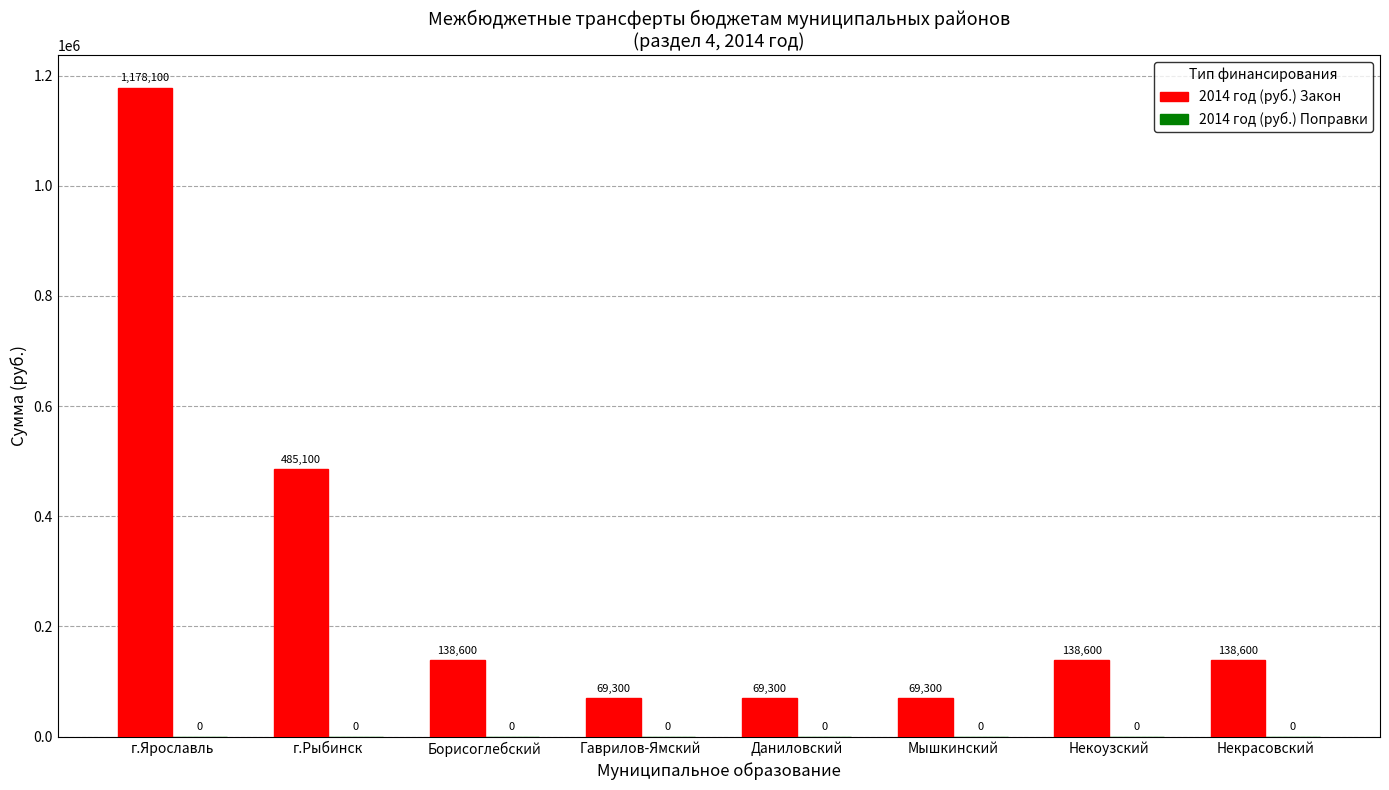

The value at Борисоглебский is 47594. True or false?

False